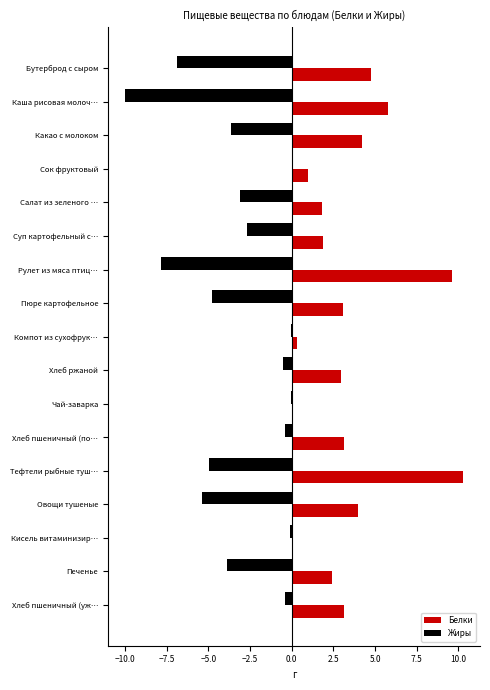

True or false: Белки has a value of 2.1 at Пюре картофельное.

False